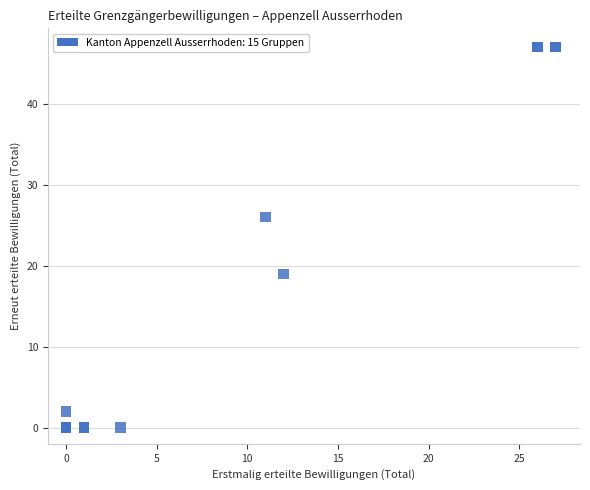

What Y value in the scatter plot is closest to 23?

26